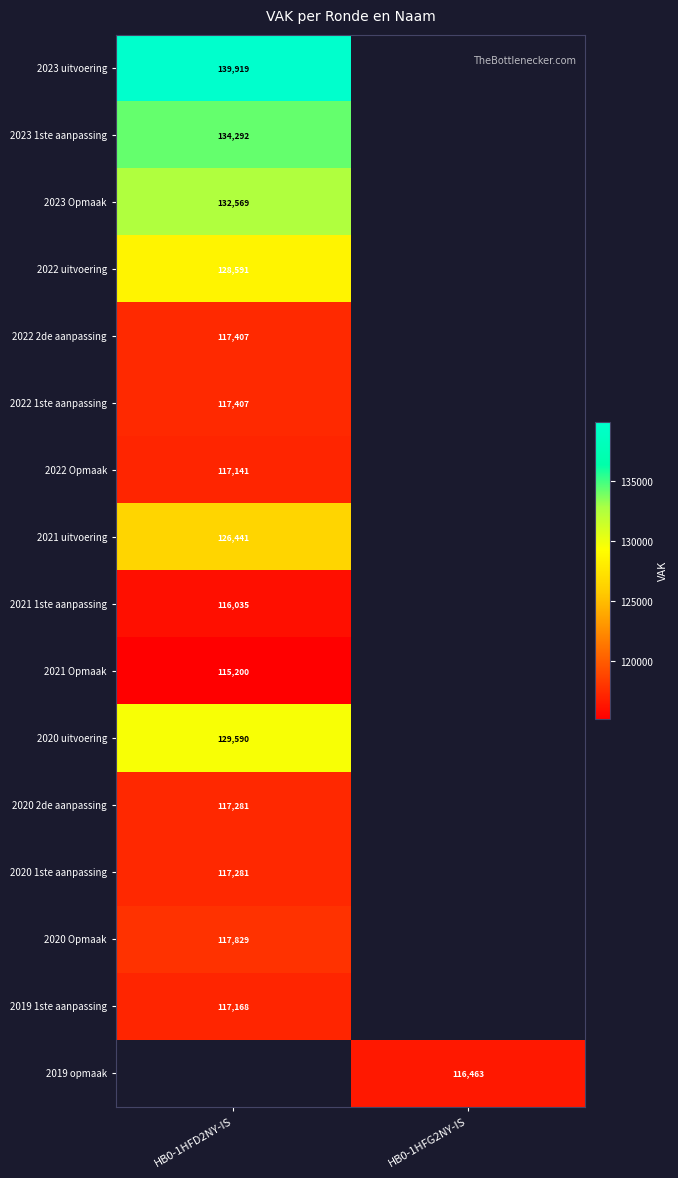

Which has a higher value, HB0-1HFG2NY-IS or HB0-1HFD2NY-IS?

HB0-1HFD2NY-IS